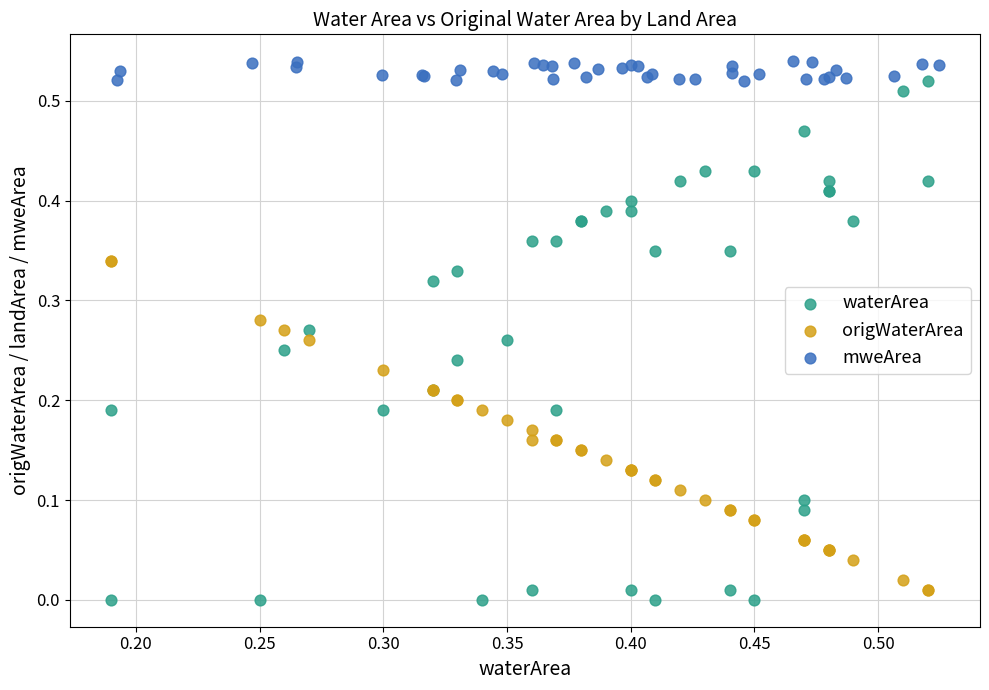

Which series has the largest Y range (max minus min)?

waterArea